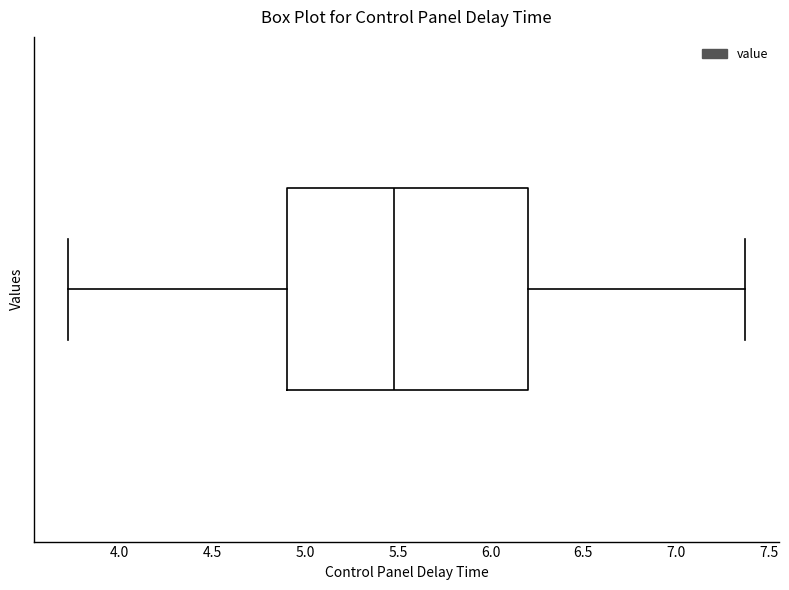

Transcribe this box plot: give where the median line is, the range the box spans, and where the two whiskers end, as read against the x-axis. The values are not printed on the chart, so give them approximately, as read against the axis.

median 5.50, box 4.90 to 6.20, whiskers 3.70 to 7.35